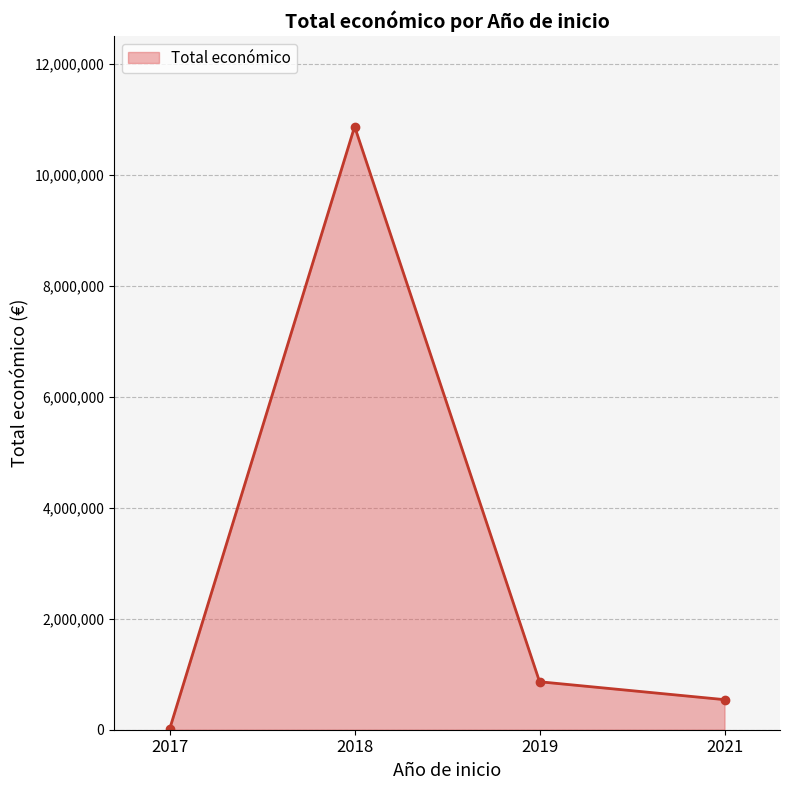

True or false: the data has more than 0 interior local peaks.

True